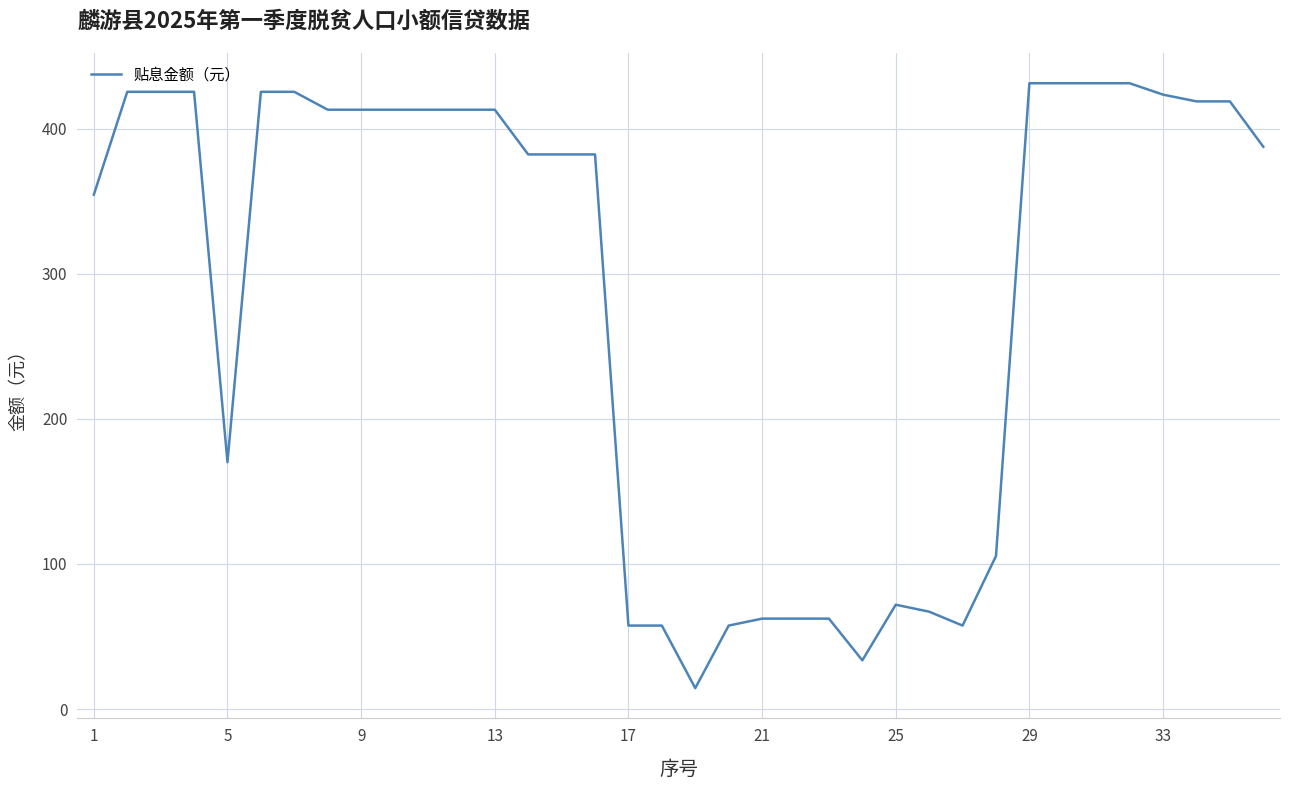

What is the smallest value displayed?

14.4